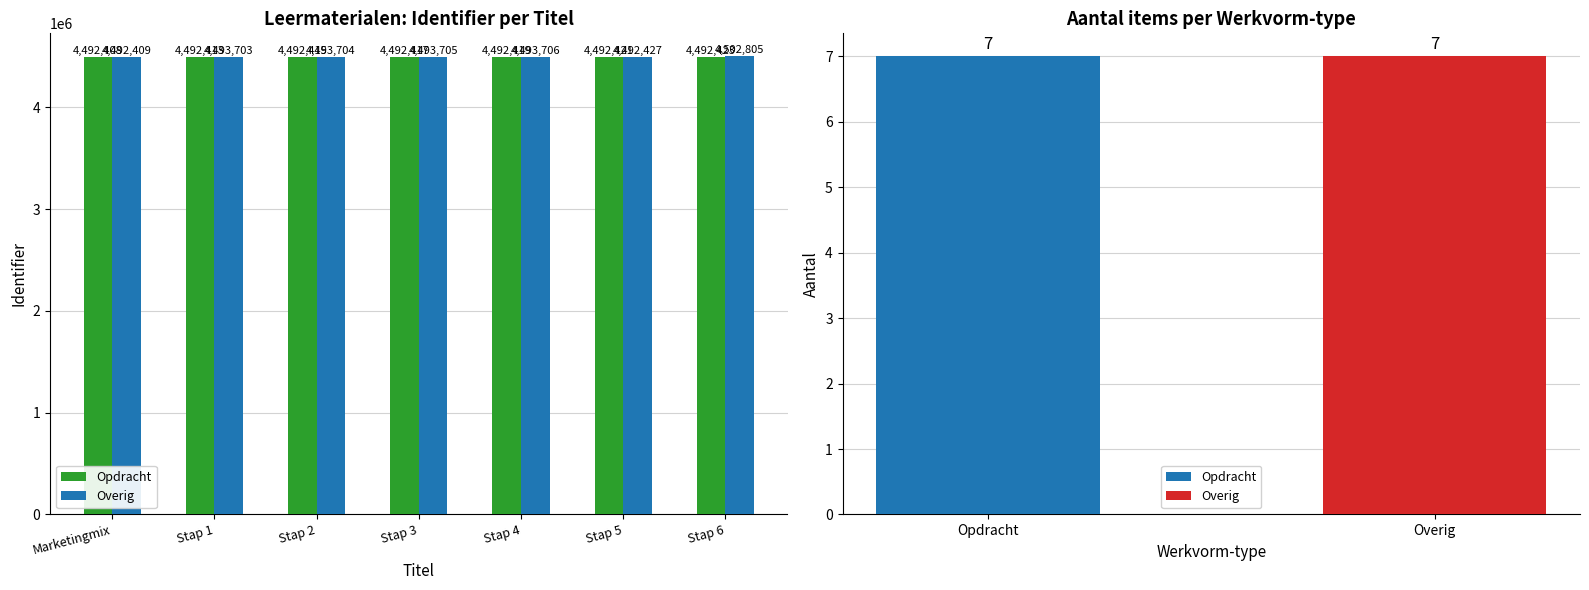

How many groups of bars are there?

7